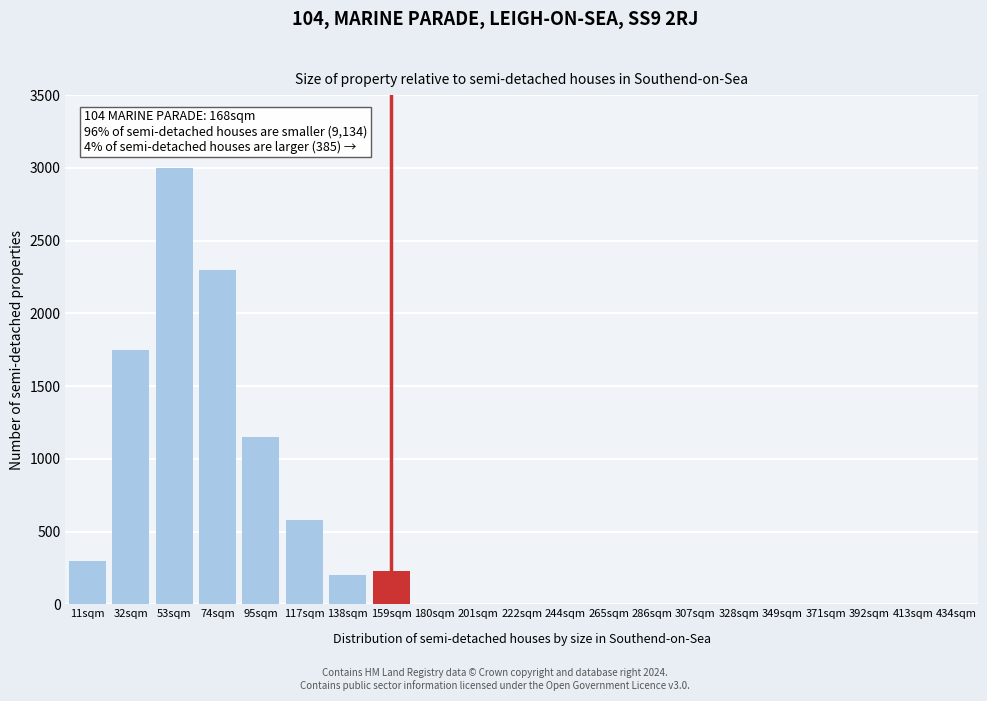

Reading left to right, transcribe all the data shown in this chart.

11sqm=300	32sqm=1750	53sqm=3000	74sqm=2300	95sqm=1150	117sqm=580	138sqm=200	159sqm=230	180sqm=0	201sqm=0	222sqm=0	244sqm=0	265sqm=0	286sqm=0	307sqm=0	328sqm=0	349sqm=0	371sqm=0	392sqm=0	413sqm=0	434sqm=0